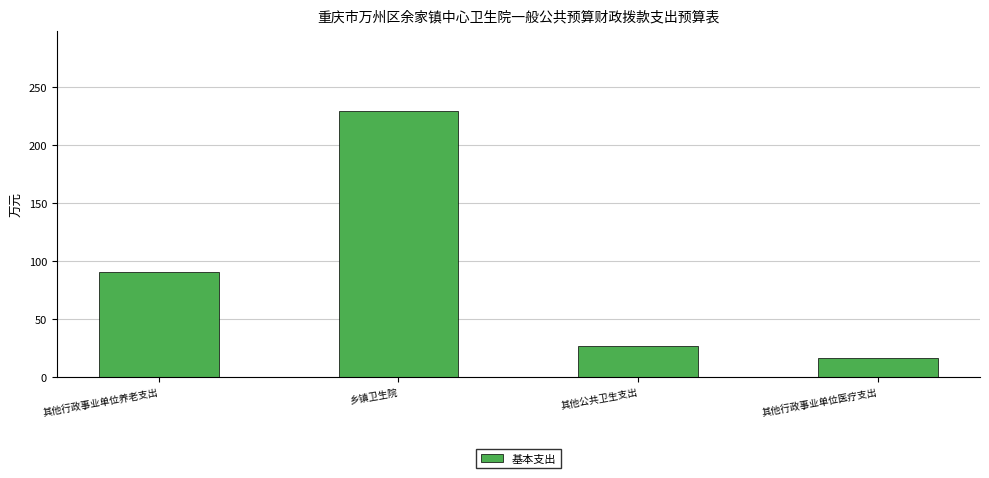

Read the value at 其他公共卫生支出.

26.8